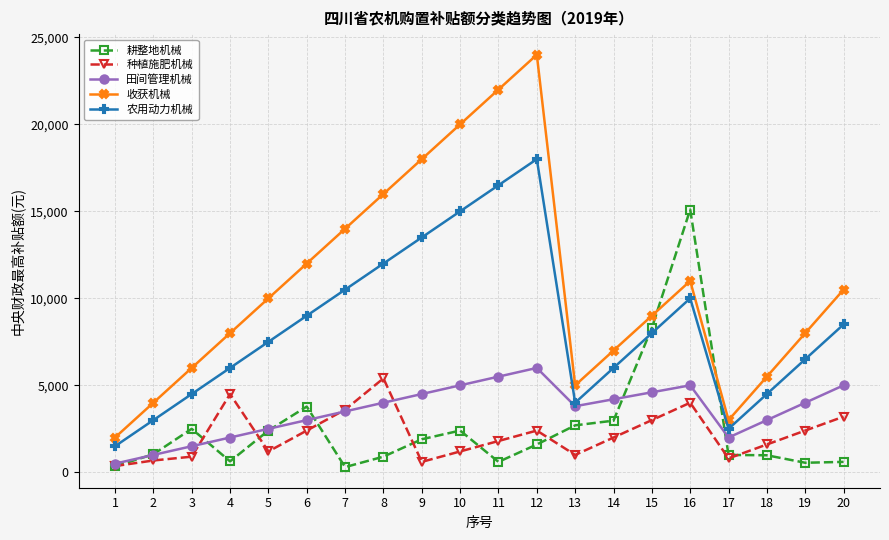

What is the highest value of the 农用动力机械 series?

18000